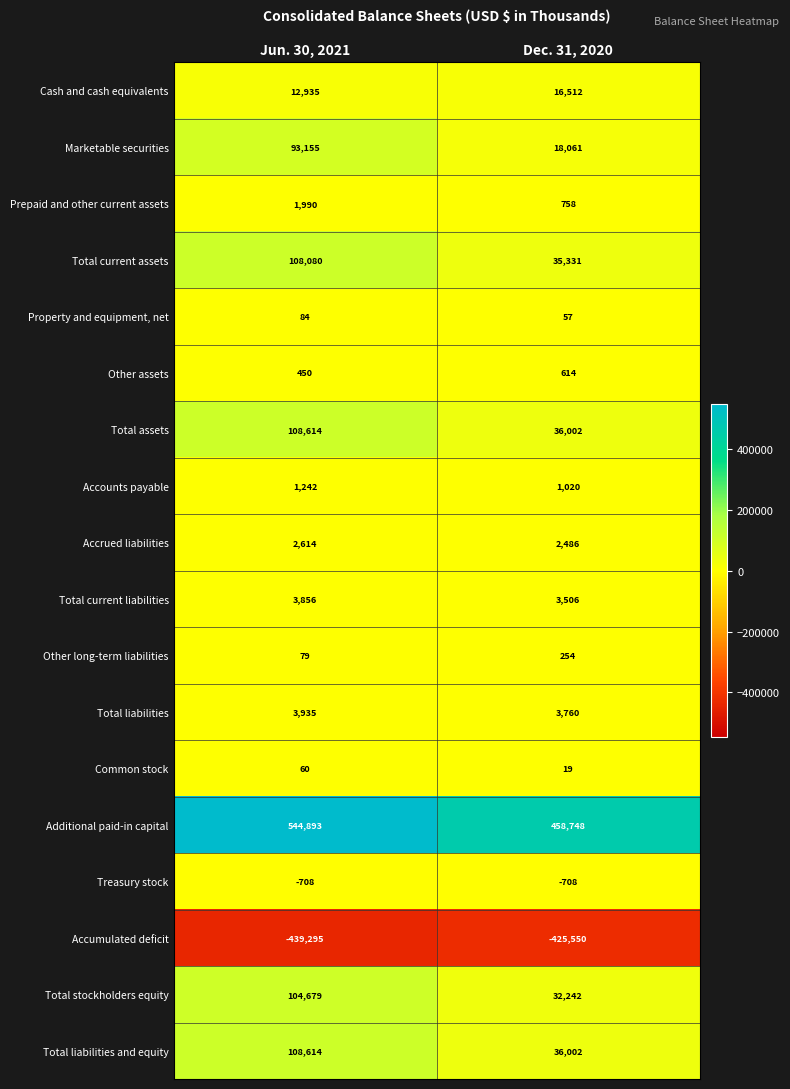

Which series changed the most between Jun. 30, 2021 and Dec. 31, 2020?

Additional paid-in capital